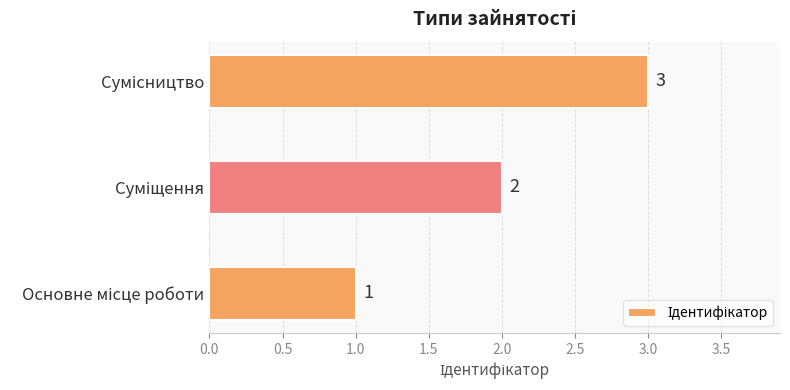

What is the maximum value shown in the chart?

3